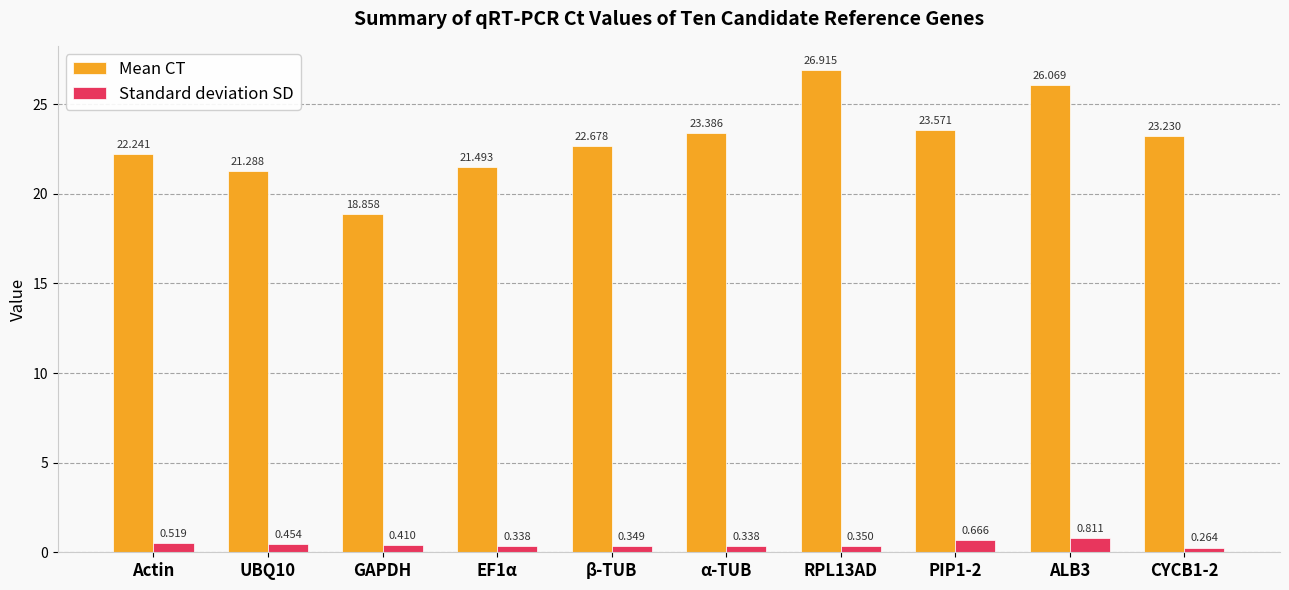

At which label does Mean CT first exceed 23?

α-TUB